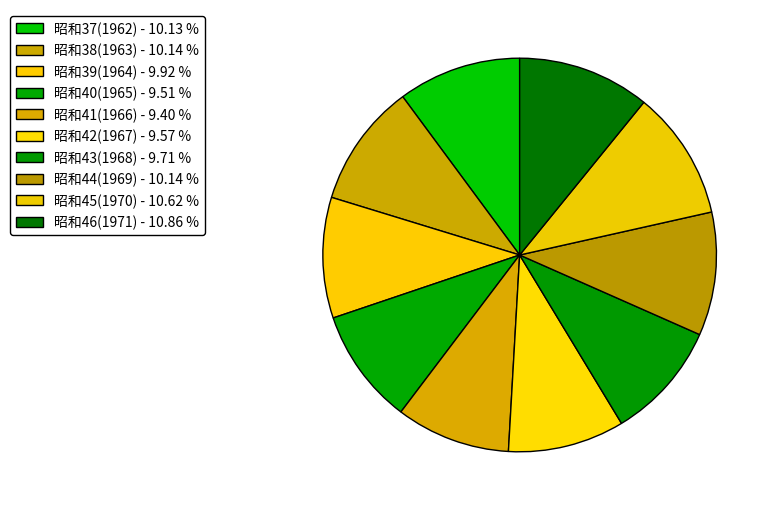

How many segments does this pie chart have?

10